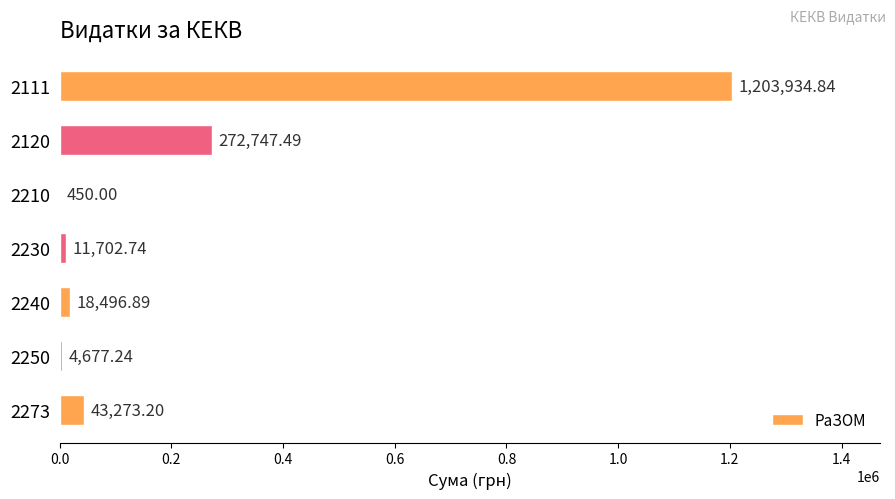

What is the change in value from 2210 to 2250?

+4227.2